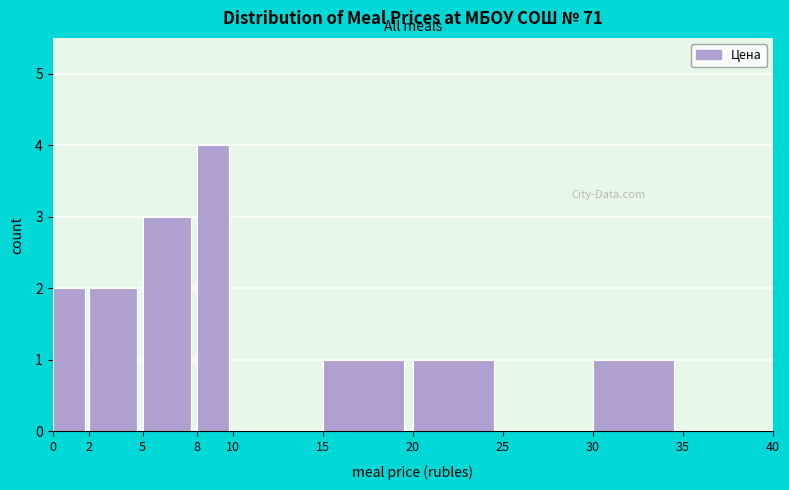

Reading left to right, list every bar in this chart as the range it spans on the x-axis followed by its height. The values are not printed on the chart, so give them approximately, as read against the axis.

0 to 2: 2
2 to 5: 2
5 to 8: 3
8 to 10: 4
10 to 15: 0
15 to 20: 1
20 to 25: 1
25 to 30: 0
30 to 35: 1
35 to 40: 0